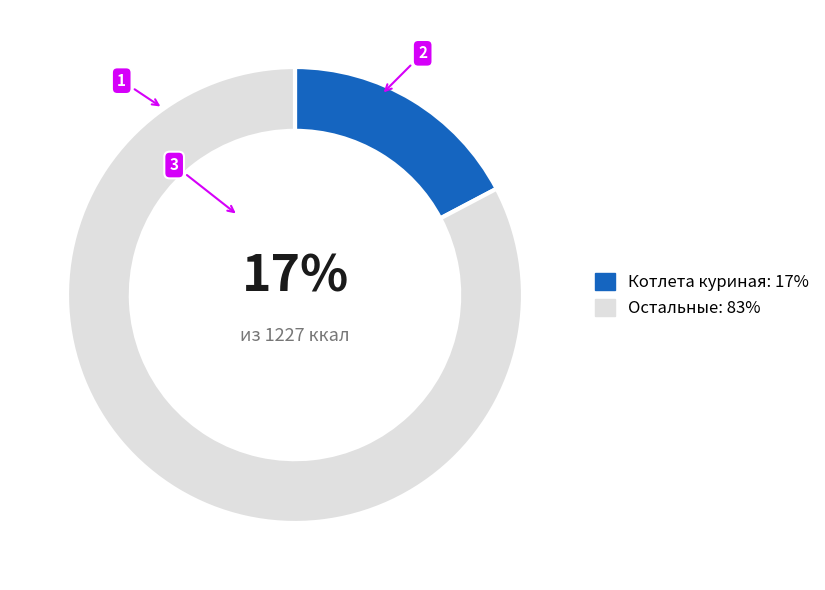

To the nearest percent, what is the average slice percentage?

50%